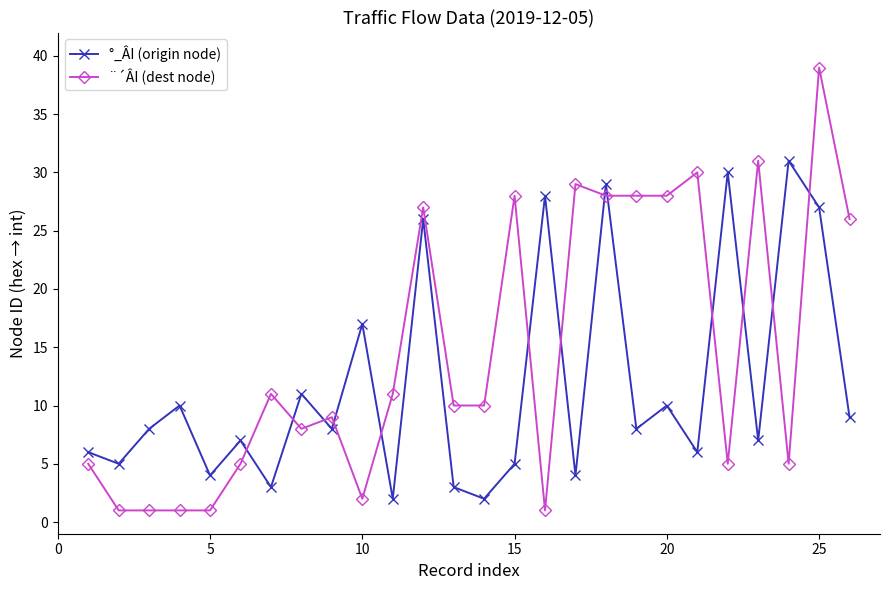

What is the maximum value for °_ÂI (origin node)?

31